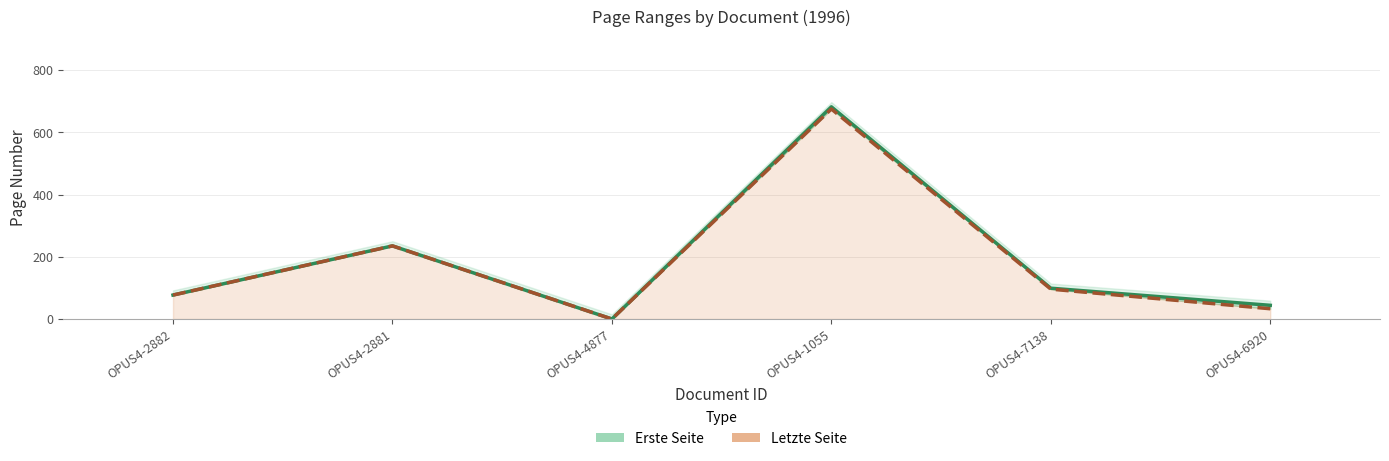

True or false: Erste Seite has more than 2 points higher than both neighbors.

False